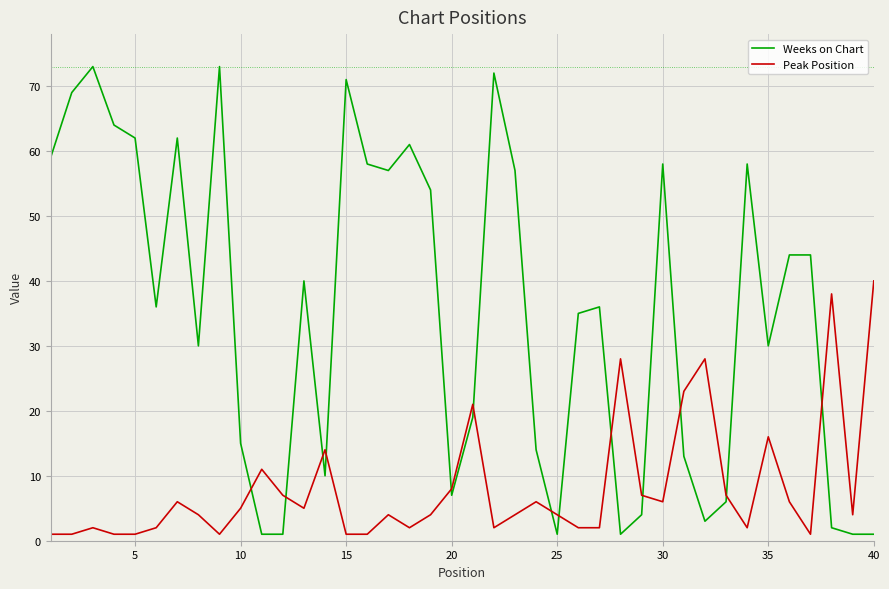

List the series in order of their overall mean, highest first.

Weeks on Chart, Peak Position